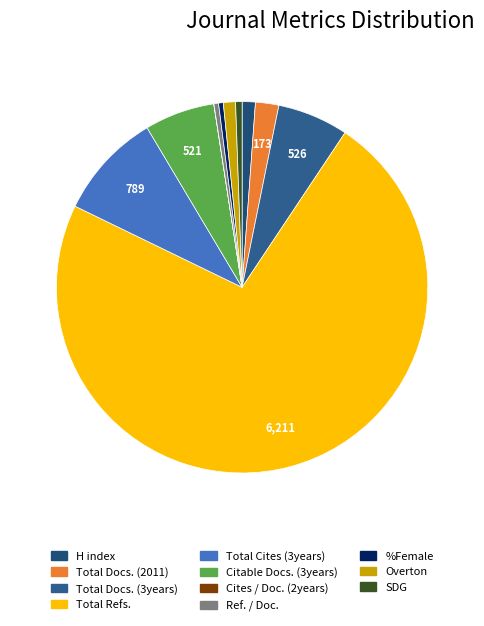

What is the smallest slice in the pie chart?

Cites / Doc. (2years)